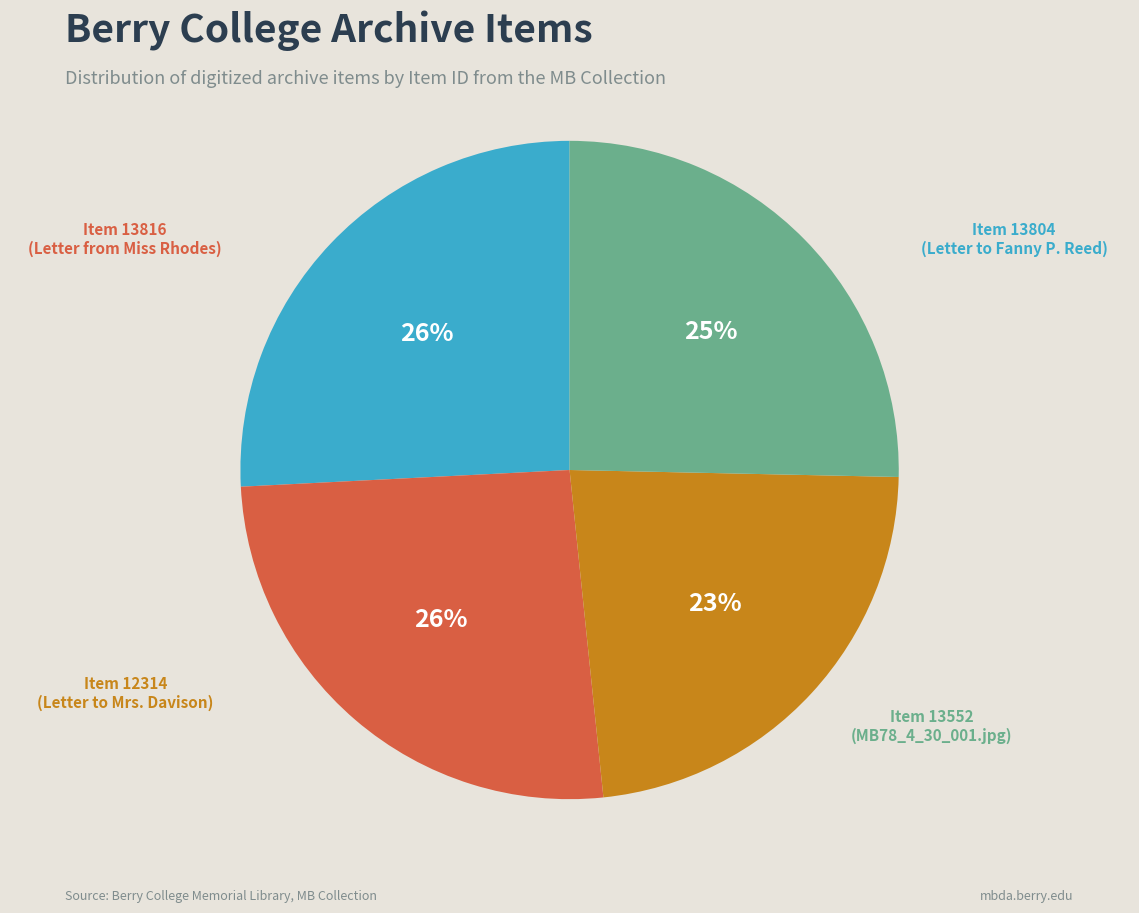

How many segments does this pie chart have?

4